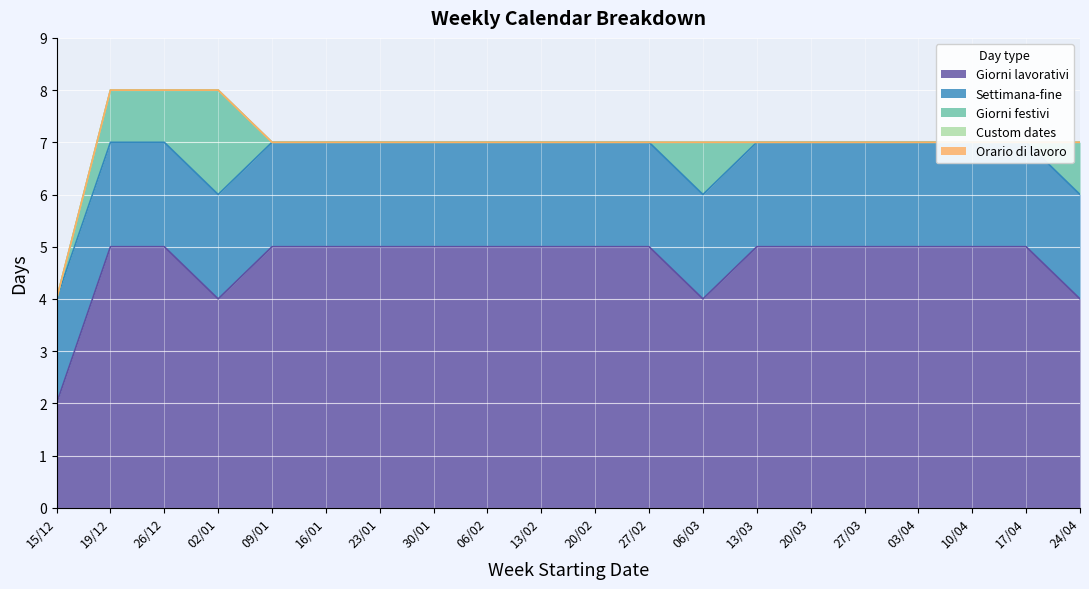

What position from the left is 15/12?

1